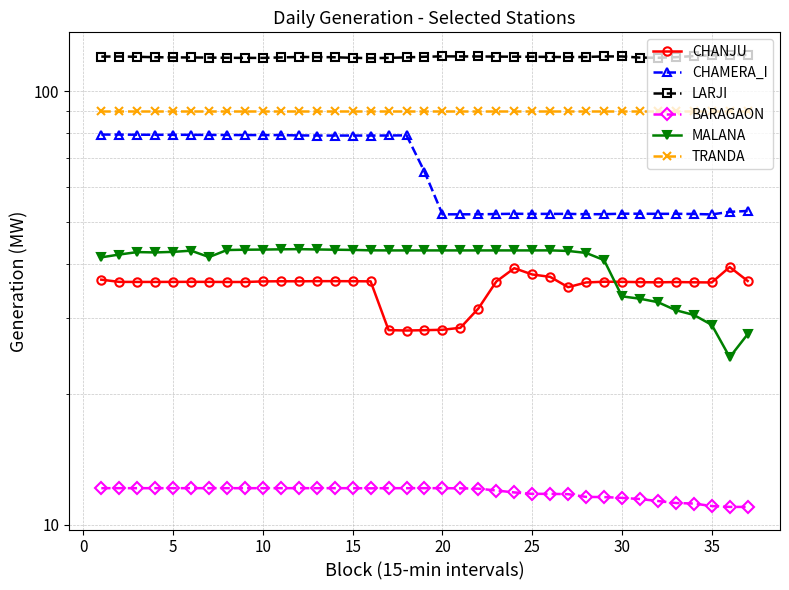

Which series has the largest total across all categories?

LARJI